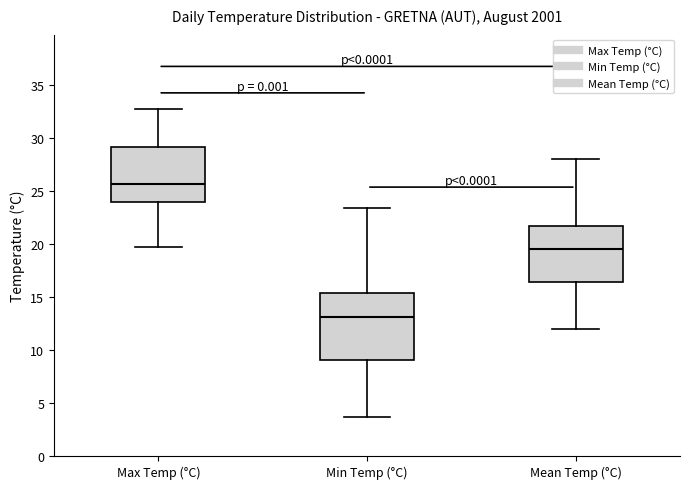

Reading left to right, transcribe this box plot: for each box, give where its median line is, the range the box spans, and where its two whiskers end, as read against the y-axis. The values are not printed on the chart, so give them approximately, as read against the axis.

Max Temp (°C): median 25.5, box 24.0 to 29.0, whiskers 19.5 to 33.0
Min Temp (°C): median 13.0, box 9.0 to 15.5, whiskers 3.5 to 23.5
Mean Temp (°C): median 19.5, box 16.5 to 22.0, whiskers 12.0 to 28.0